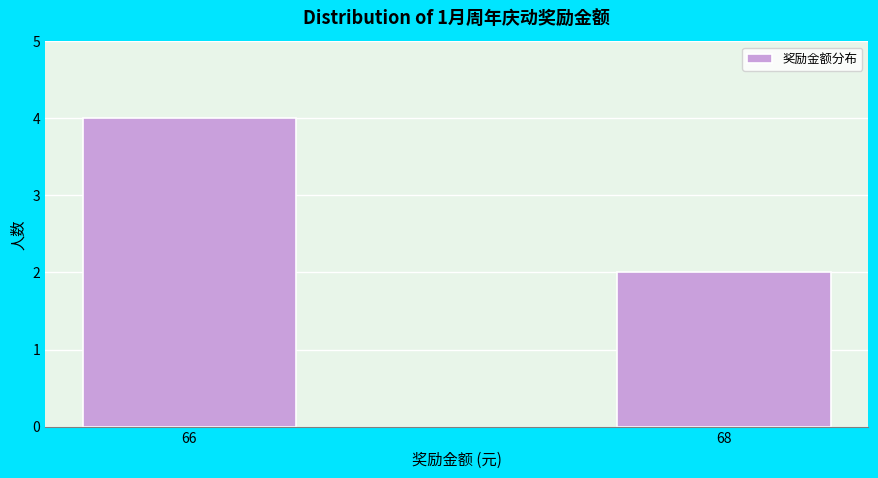

Reading left to right, transcribe all the data shown in this chart.

4	2